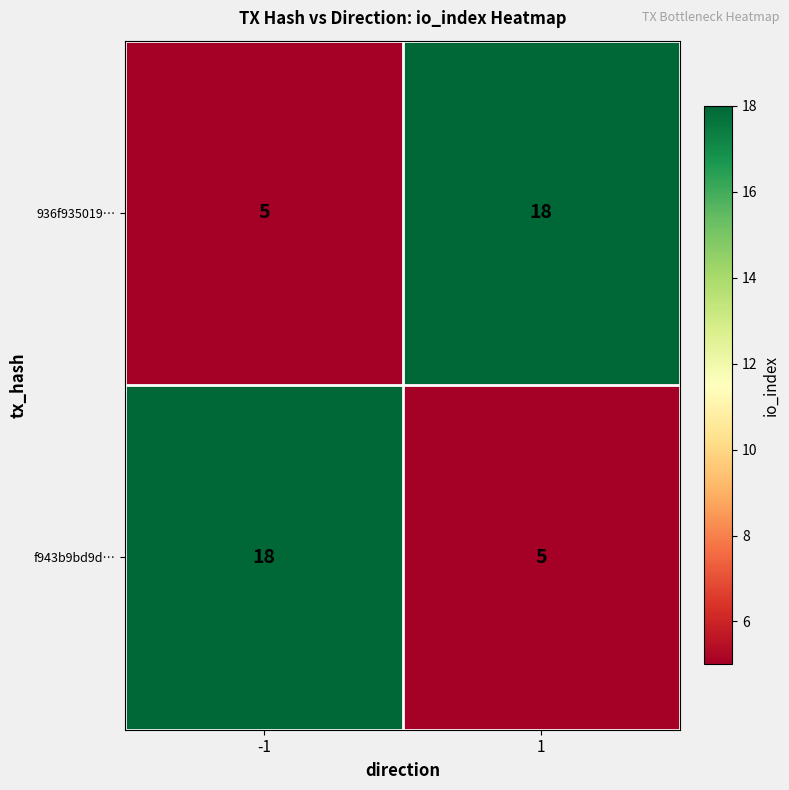

What is the greatest value displayed?

18